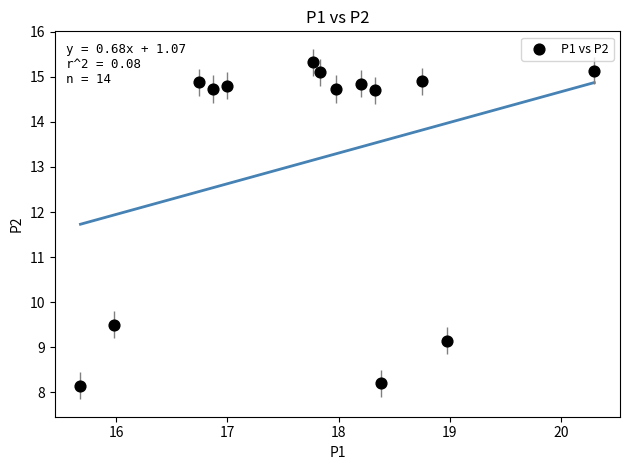

What Y value in the scatter plot is closest to 11?

9.5